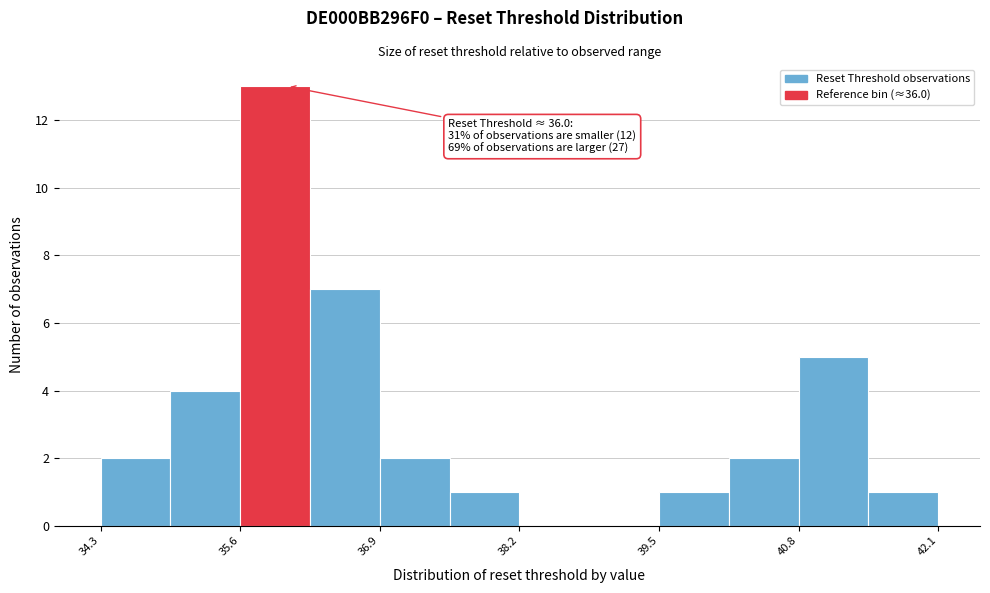

Read against the x-axis, roughly where is the centre of the tallest bar?

35.8